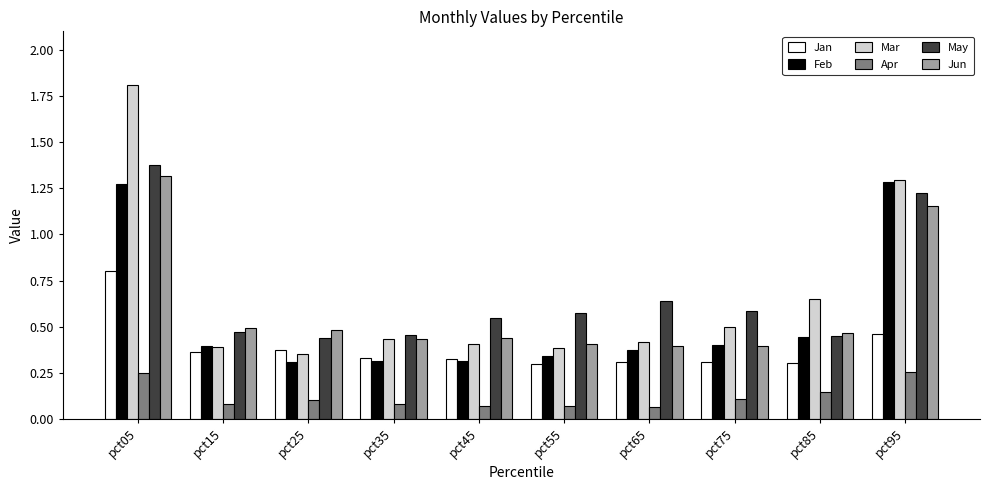

Between pct05 and pct45, which series saw the biggest shift?

Mar